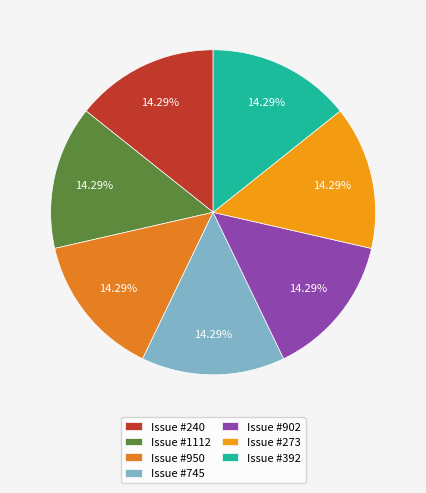

What is the largest slice in the pie chart?

240